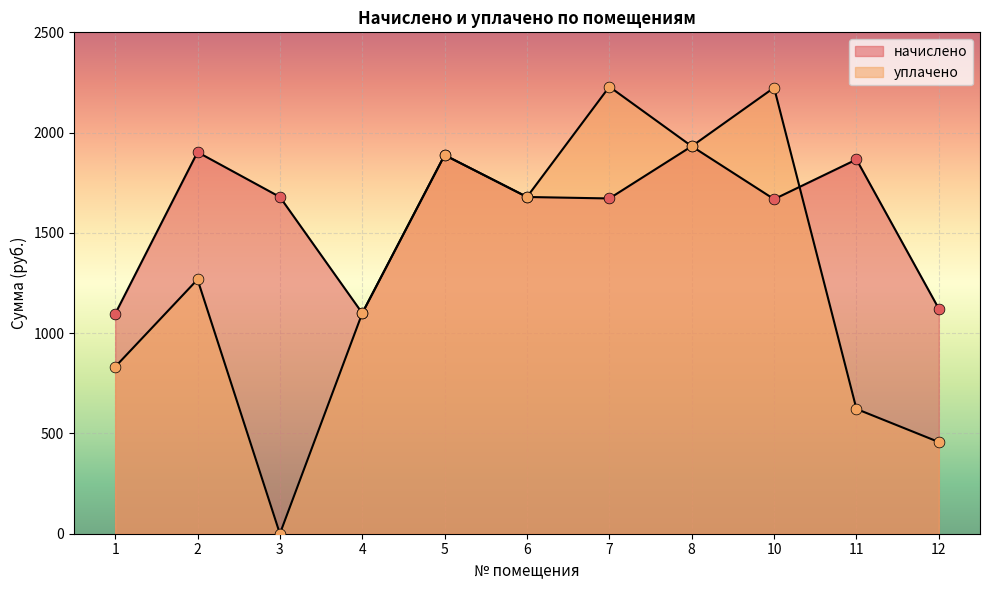

At how many categories does at least one series exceed 1923?

3